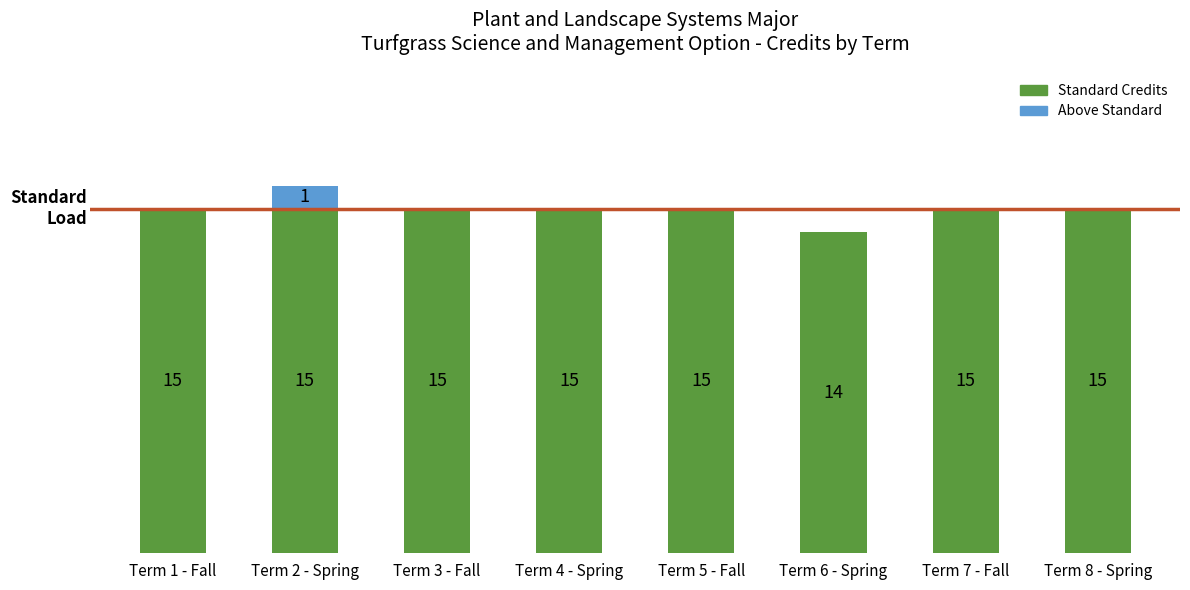

Where is Standard Credits nearest to the value 14?

Term 6 - Spring